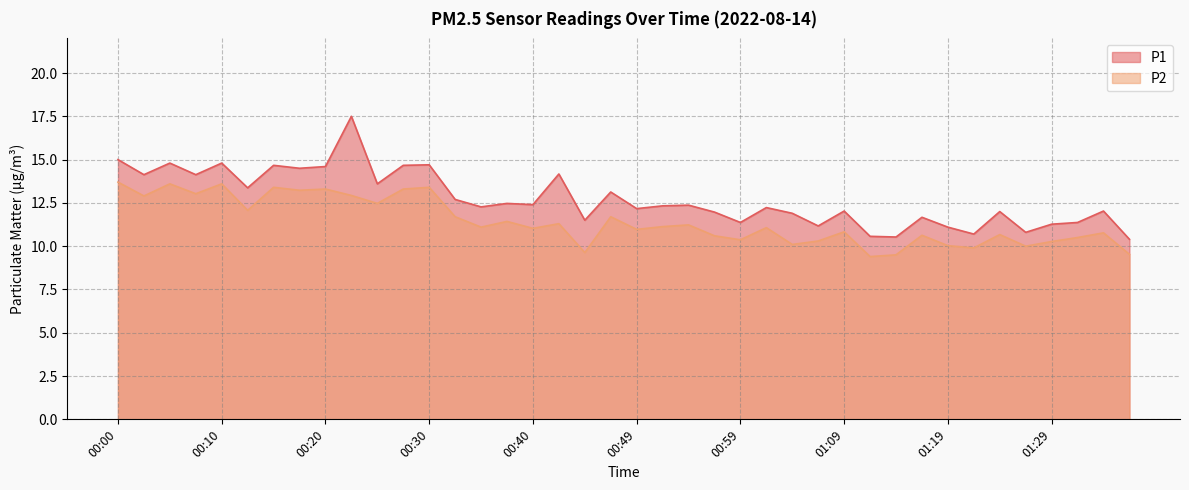

What are all the series names shown in the legend?

P1, P2